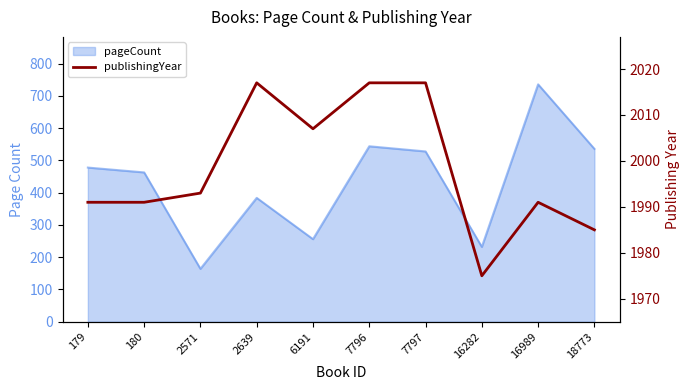

What is the value of the 10th point from the left?

1985